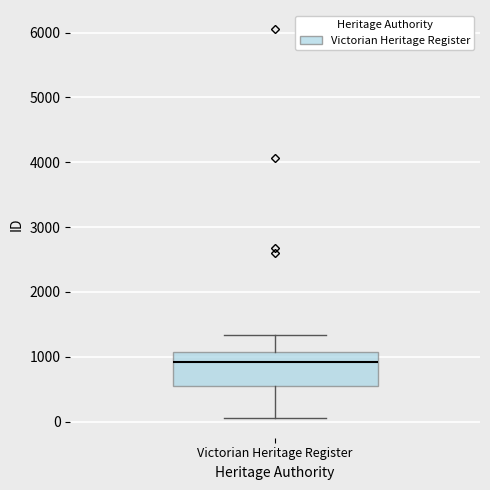

Read this box plot against the y-axis: the position of the median line, the range covered by the box, and the ends of both whiskers. The values are not printed on the chart, so give them approximately, as read against the axis.

median 900, box 500 to 1100, whiskers 100 to 1300